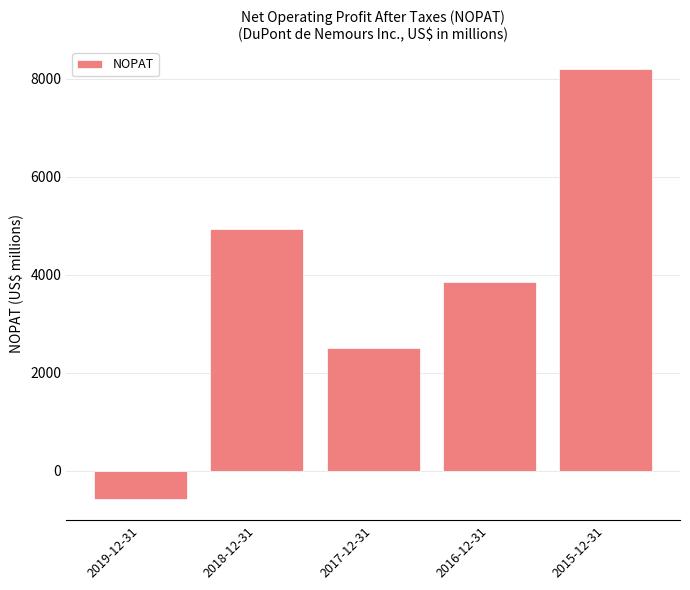

What is the ratio of the value at 2015-12-31 to the value at 2018-12-31?

1.7